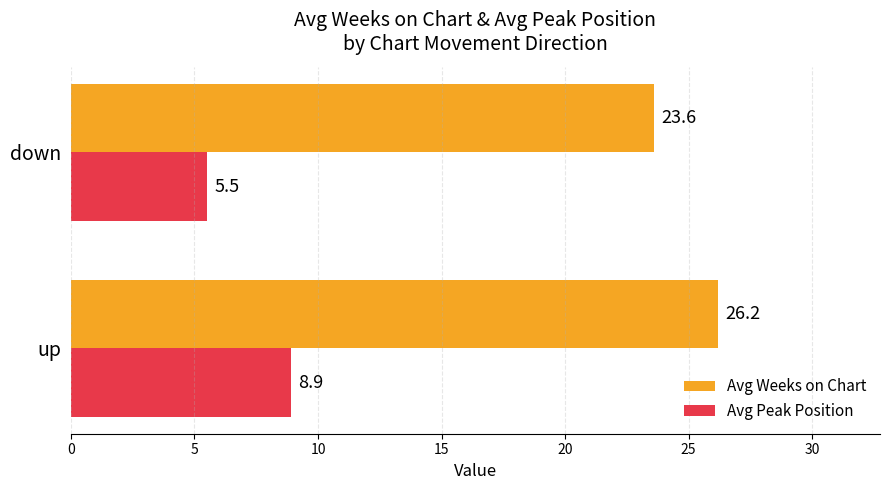

Is it true that Avg Weeks on Chart equals 9.0 at down?

False